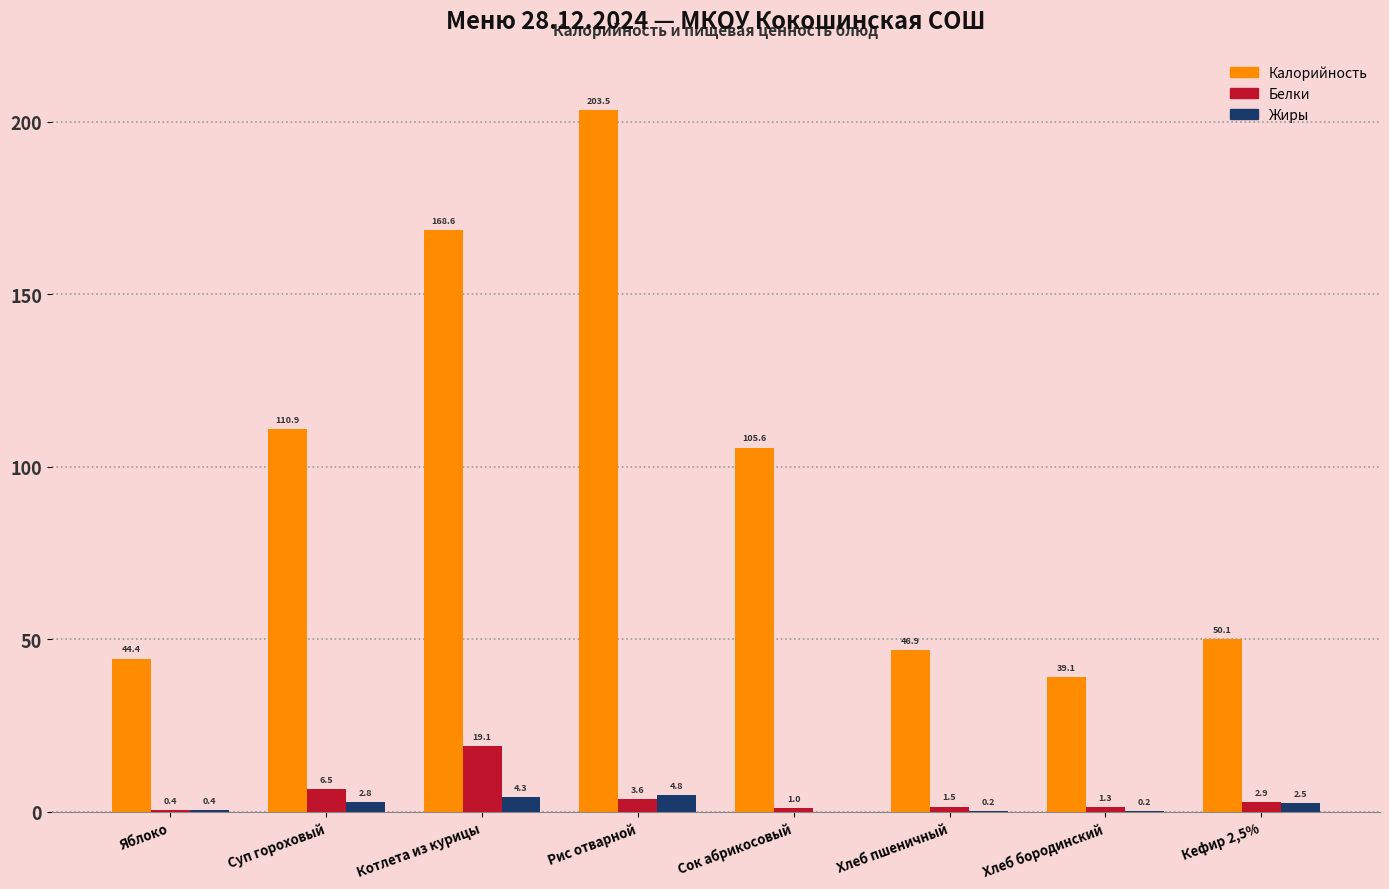

Reading right to left, extract all data points from this chart.

Калорийность: Кефир 2,5%=50.1	Хлеб бородинский=39.1	Хлеб пшеничный=46.9	Сок абрикосовый=105.6	Рис отварной=203.5	Котлета из курицы=168.6	Суп гороховый=110.9	Яблоко=44.4
Белки: Кефир 2,5%=2.9	Хлеб бородинский=1.3	Хлеб пшеничный=1.5	Сок абрикосовый=1.0	Рис отварной=3.6	Котлета из курицы=19.1	Суп гороховый=6.5	Яблоко=0.4
Жиры: Кефир 2,5%=2.5	Хлеб бородинский=0.2	Хлеб пшеничный=0.2	Сок абрикосовый=0.0	Рис отварной=4.8	Котлета из курицы=4.3	Суп гороховый=2.8	Яблоко=0.4